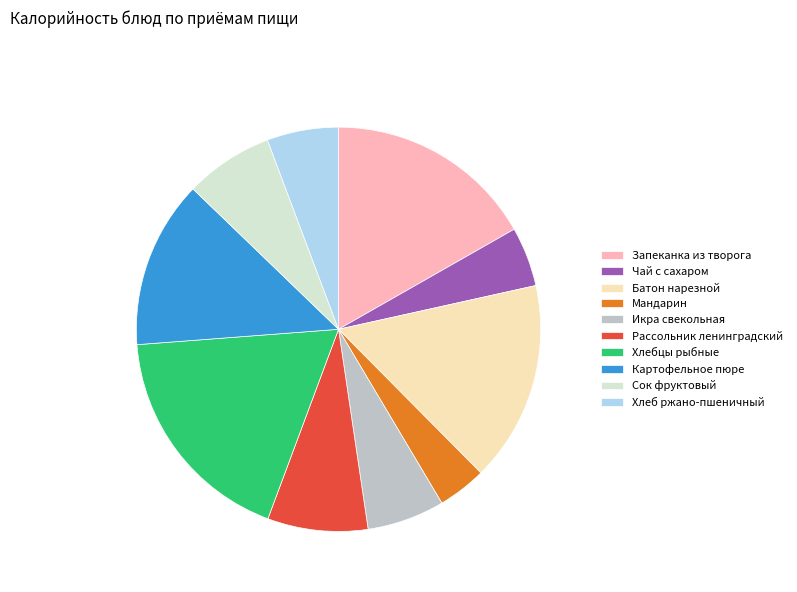

Does Сок фруктовый represent more than half of the total?

No